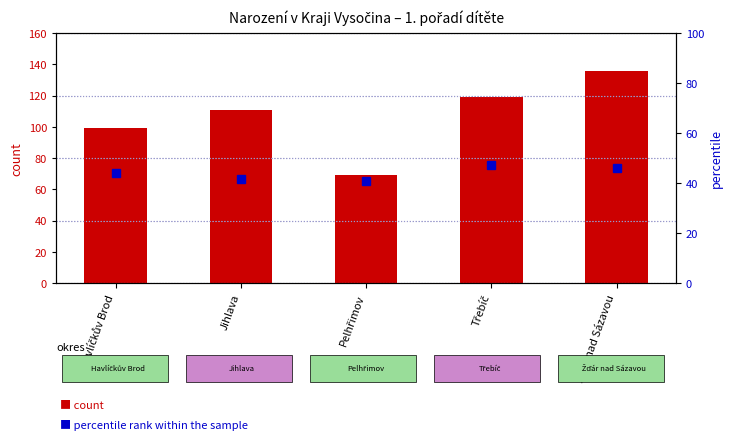

At which category is the sum across all series the highest?

Žďár nad Sázavou